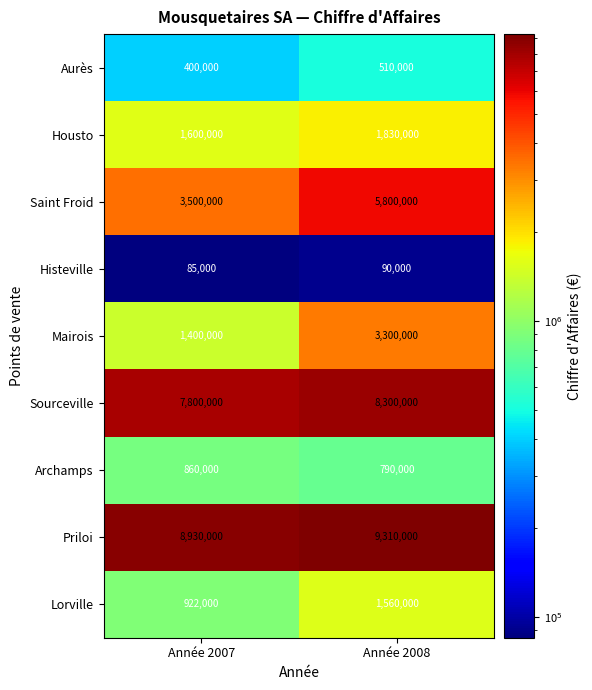

What is the average value of the Histeville series?

87500